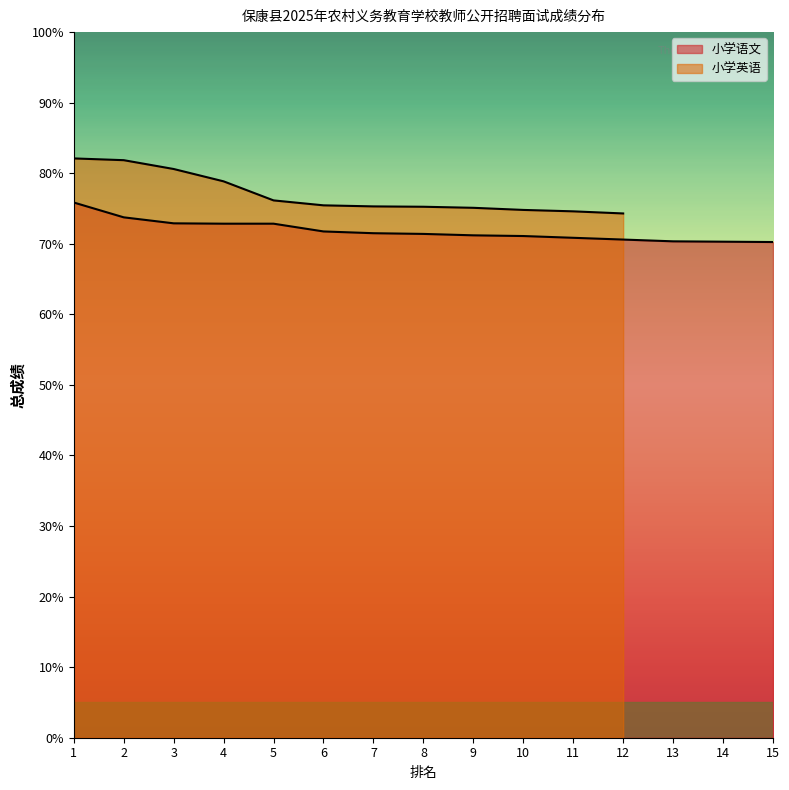

What is the value of the 7th point from the left?

71.5